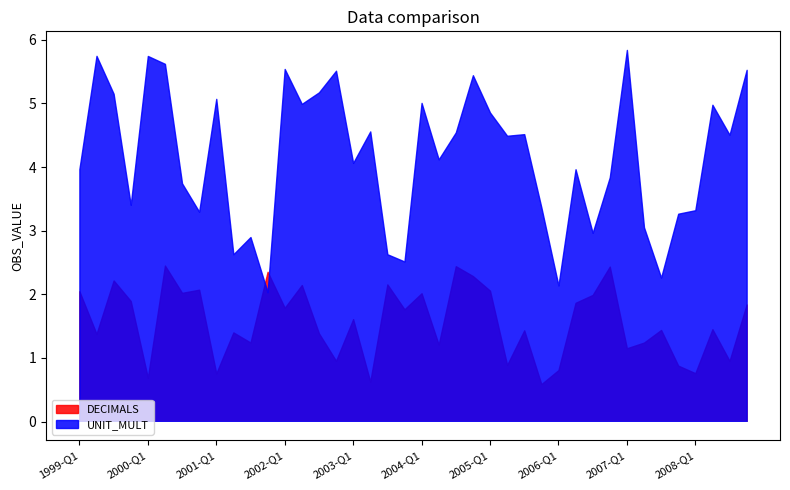

How many lines are shown in the chart?

2